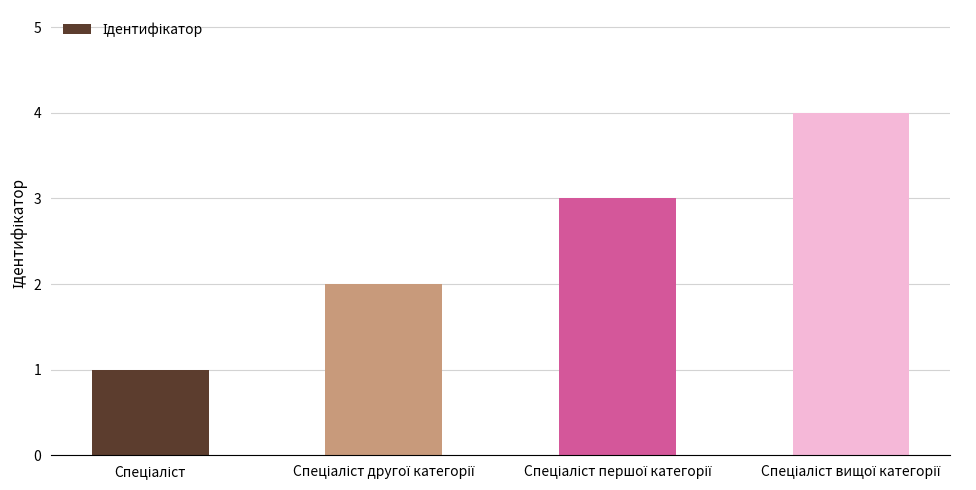

What is the difference between the maximum and minimum values?

3